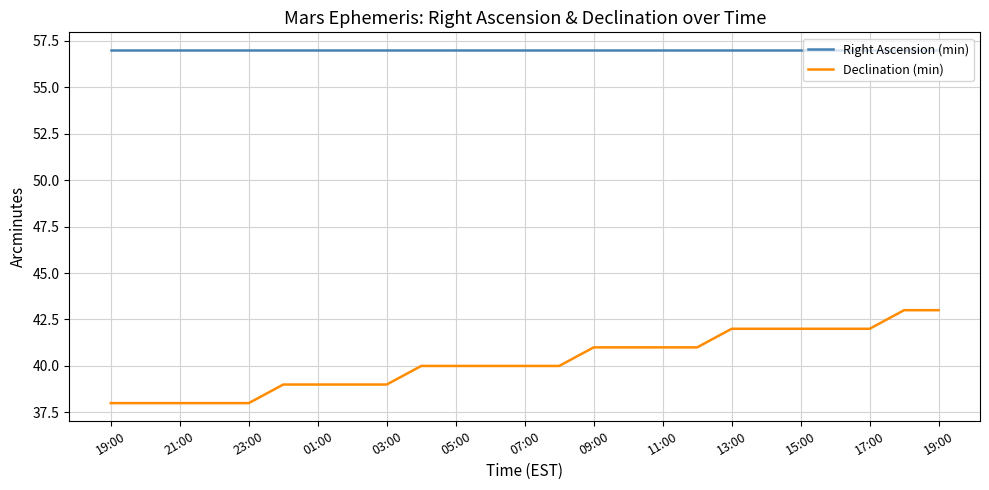

True or false: Right Ascension (min) and Declination (min) cross at least once.

False